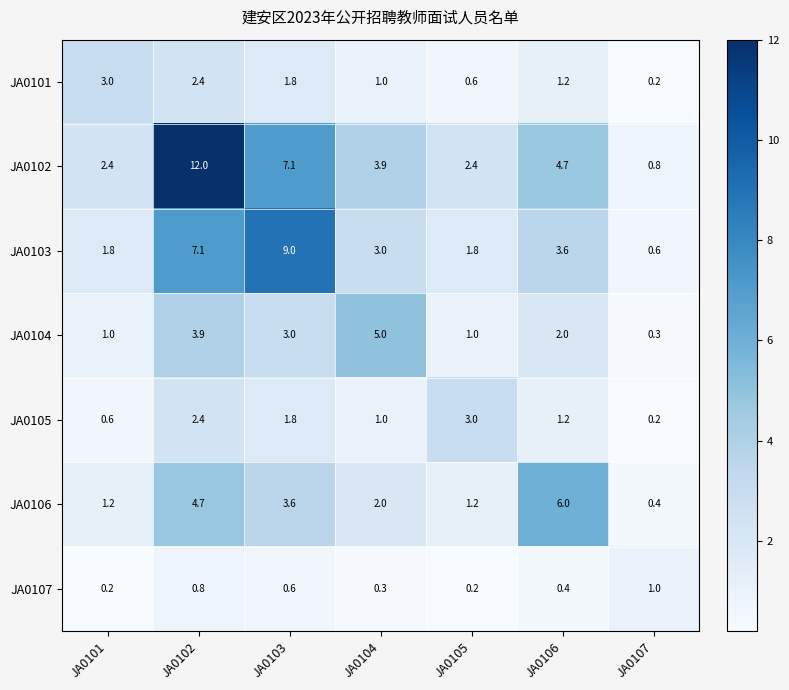

How many values in the JA0104 series are below 2?

3